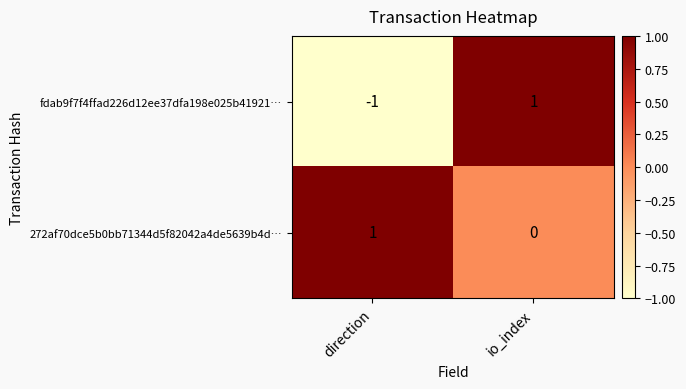

What is the minimum value shown in the chart?

-1